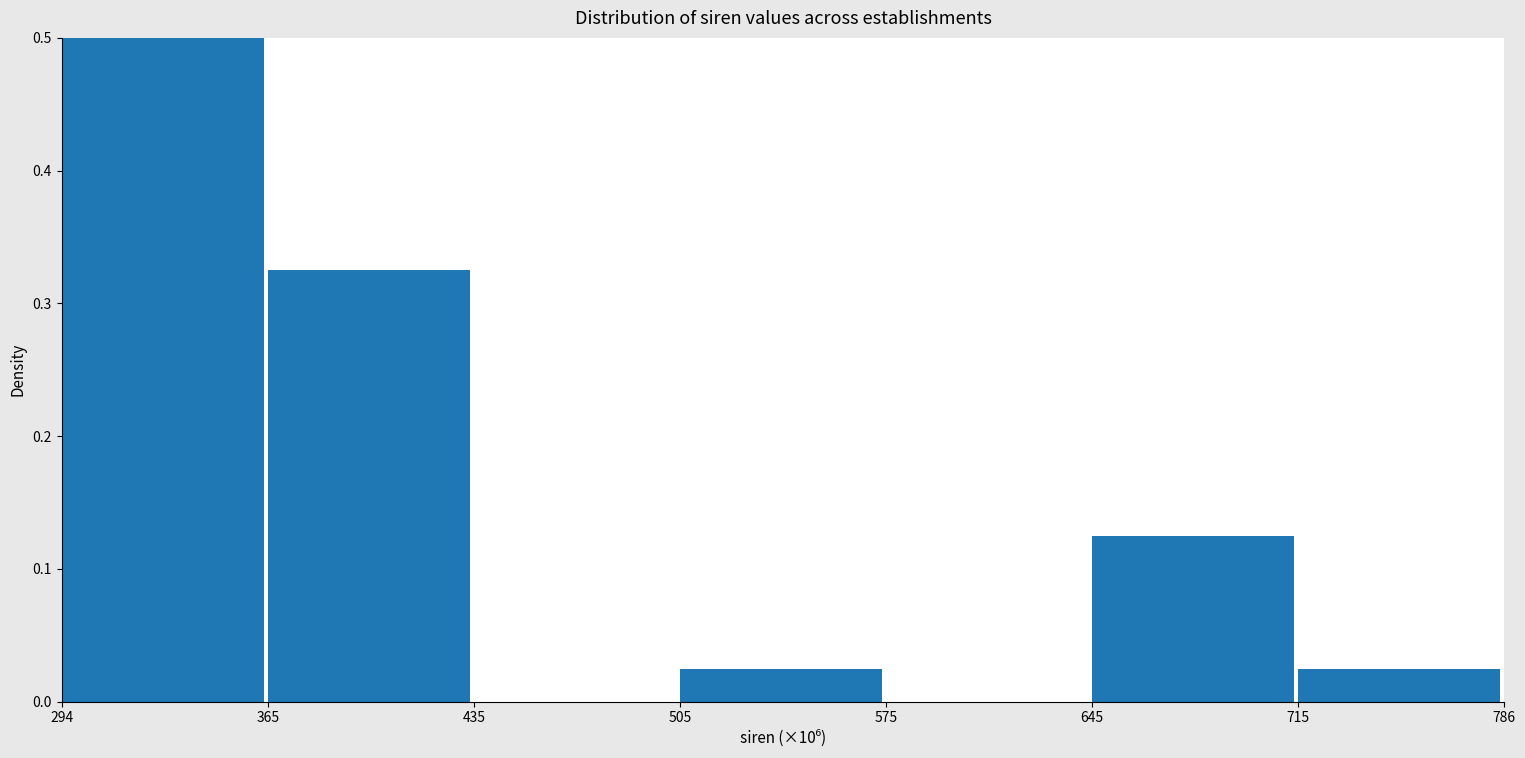

What is the greatest value displayed?

0.5